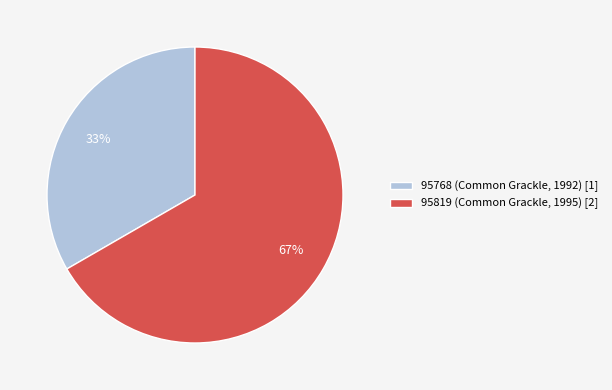

To the nearest percent, what percentage of the pie is 95819 (Common Grackle, 1995)?

67%